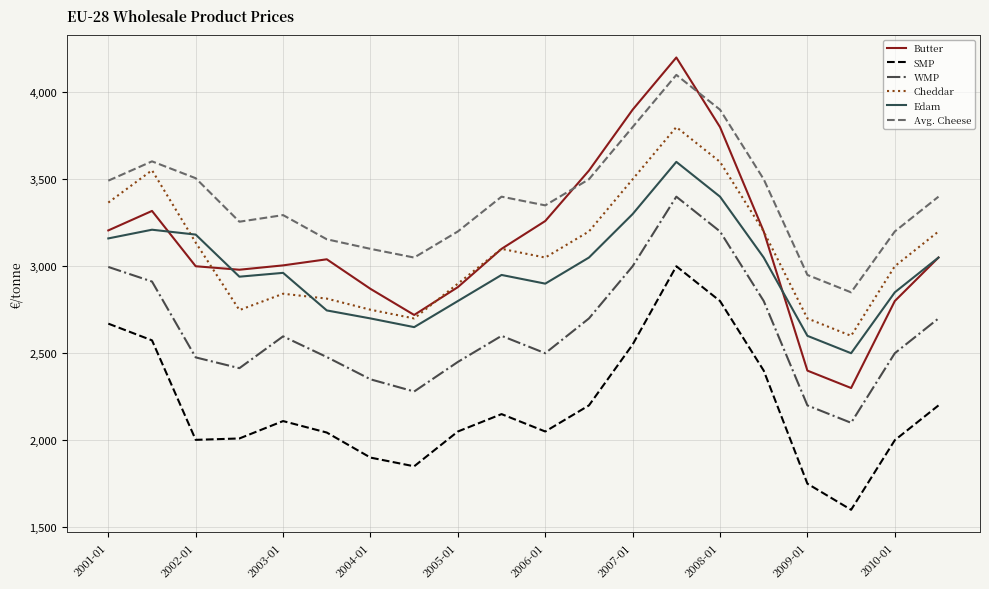

How many lines are shown in the chart?

6